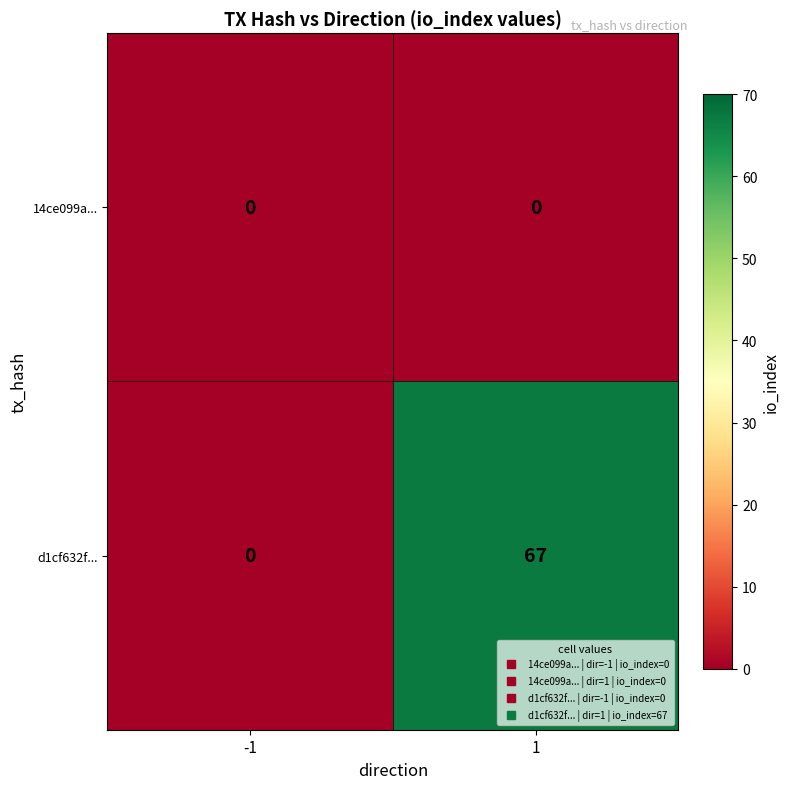

At which category is the sum across all series the highest?

1